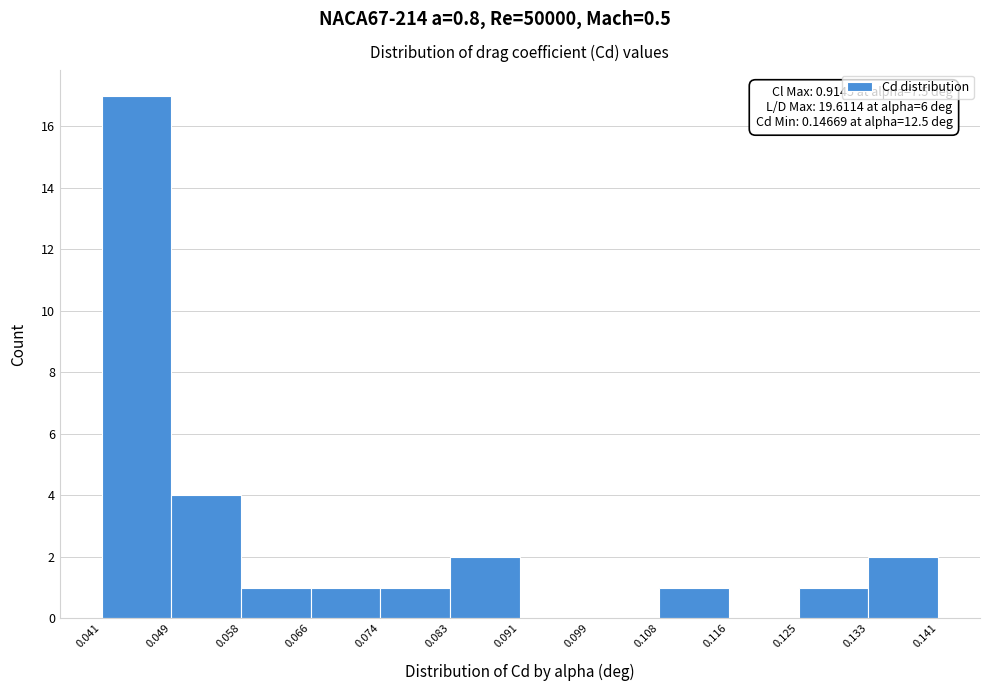

Over which range of the x-axis is the bar tallest?

0.041 to 0.049